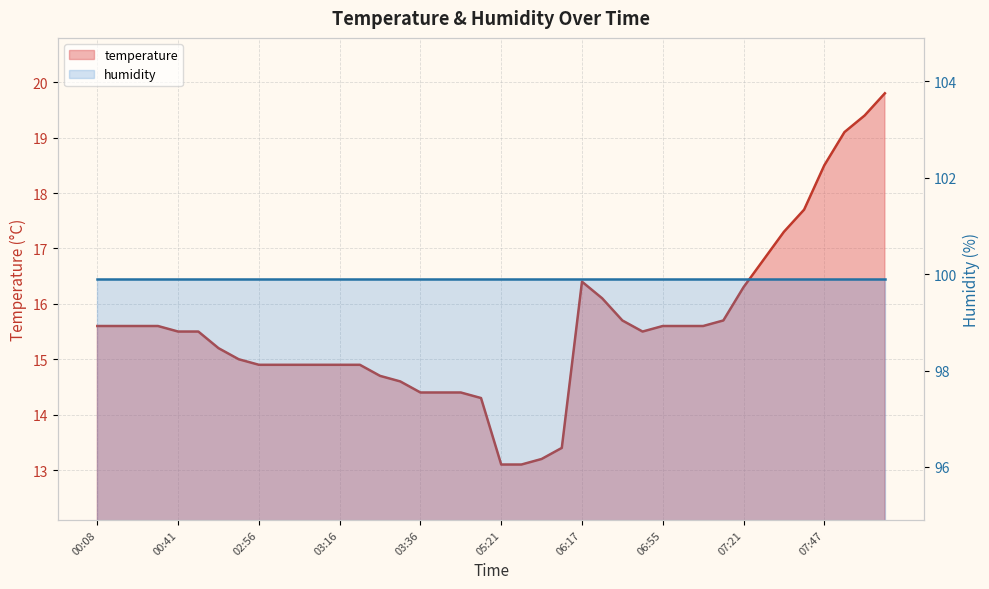

How many values in the temperature series are below 15?

16